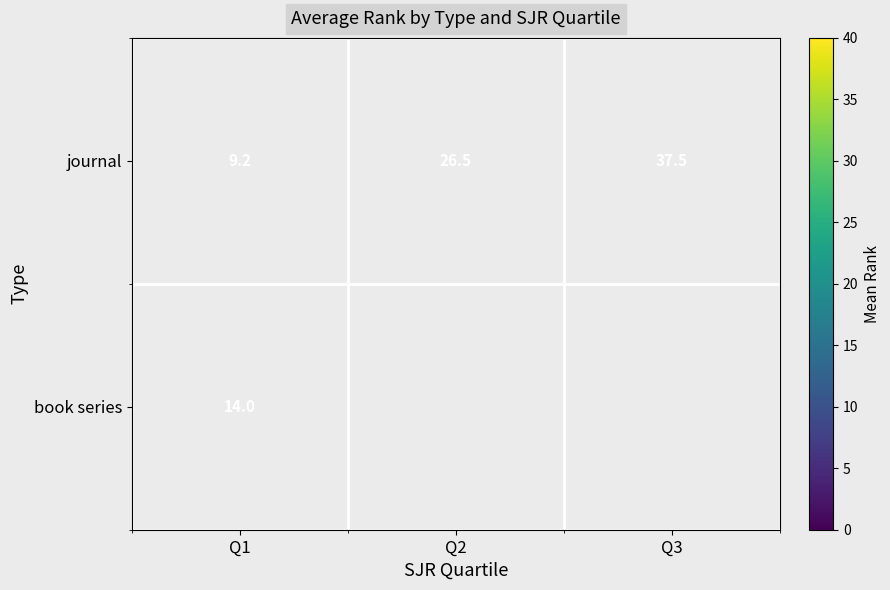

The journal series shows 37.5 at Q3. True or false?

True